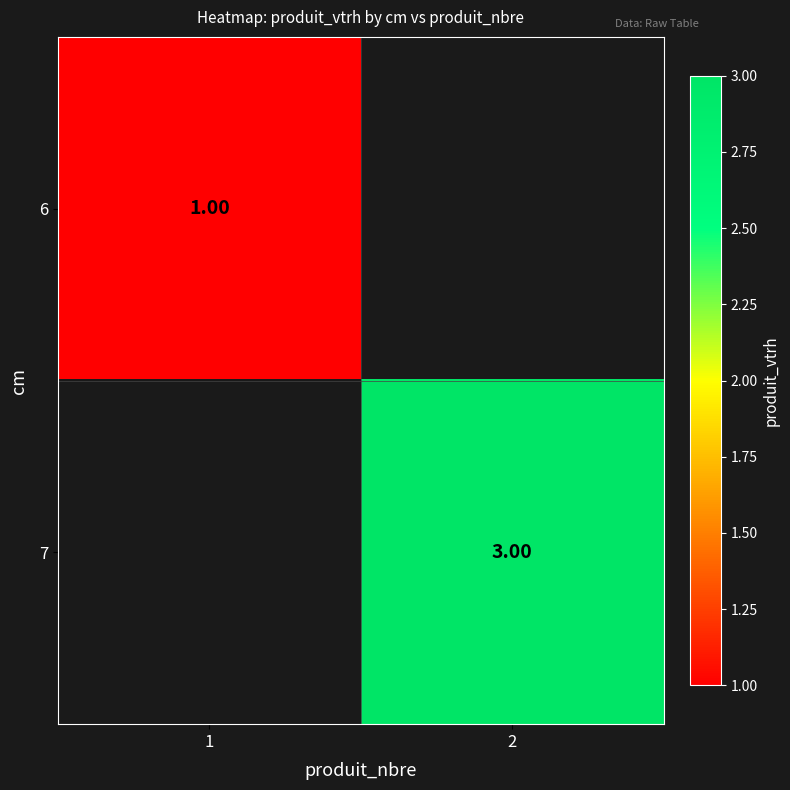

What is the smallest value displayed?

1.0